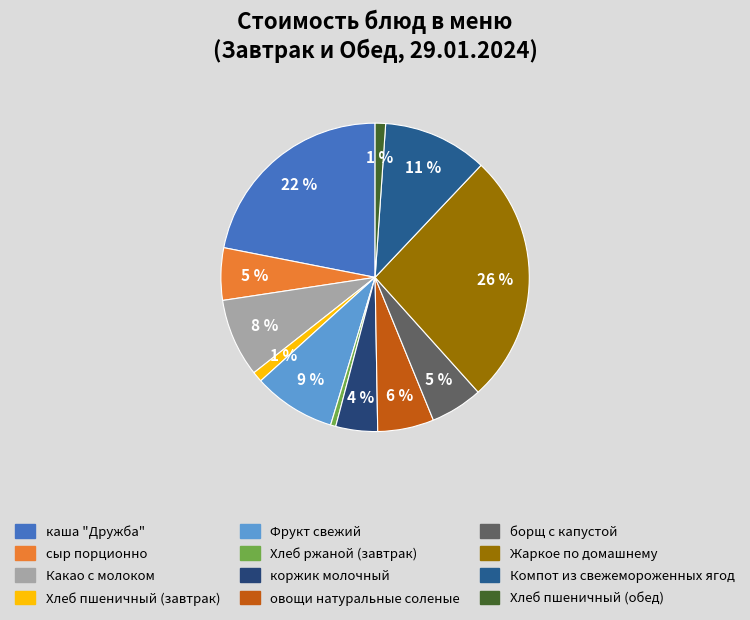

Which has a higher value, коржик молочный or борщ с капустой?

борщ с капустой